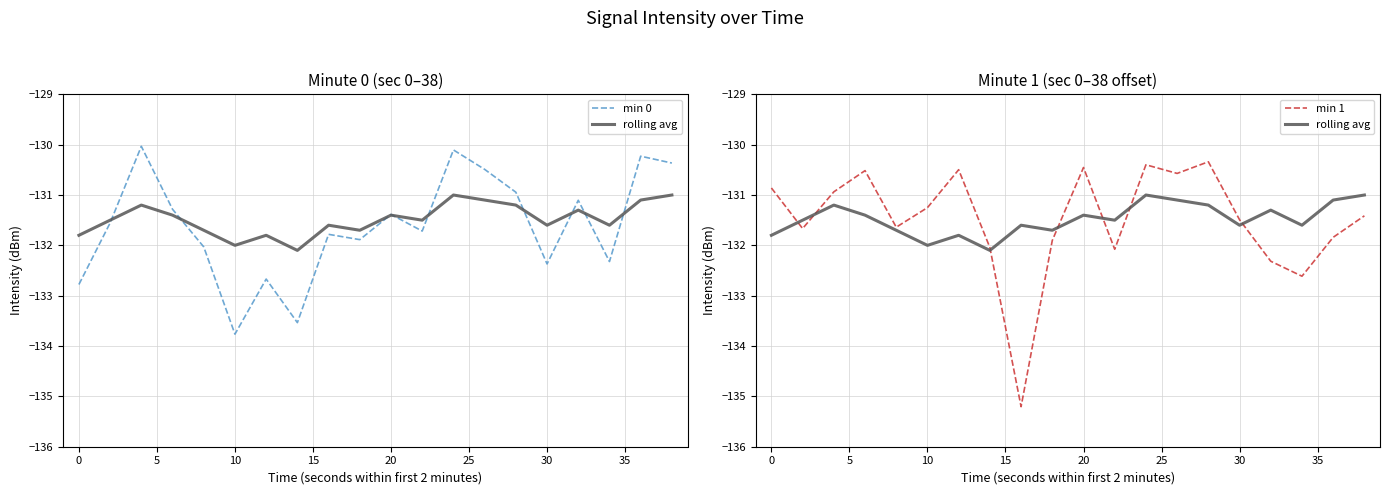

What is the difference between the second highest and second lowest values in the min 1 series?

2.2